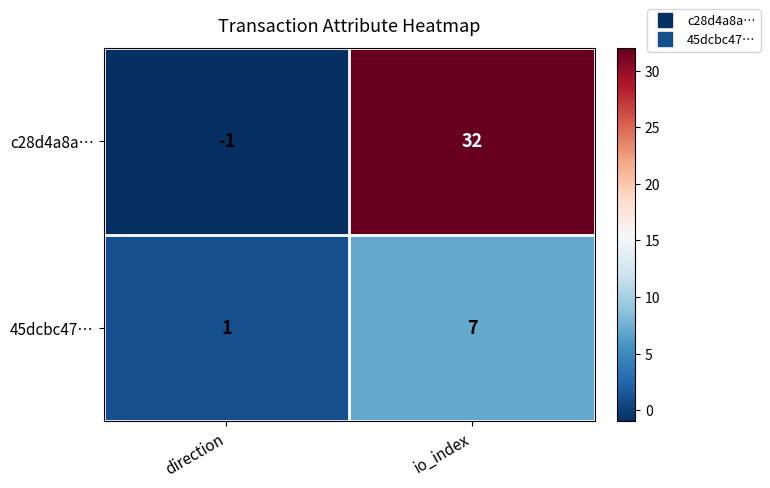

Which series has the widest spread of values?

c28d4a8a…